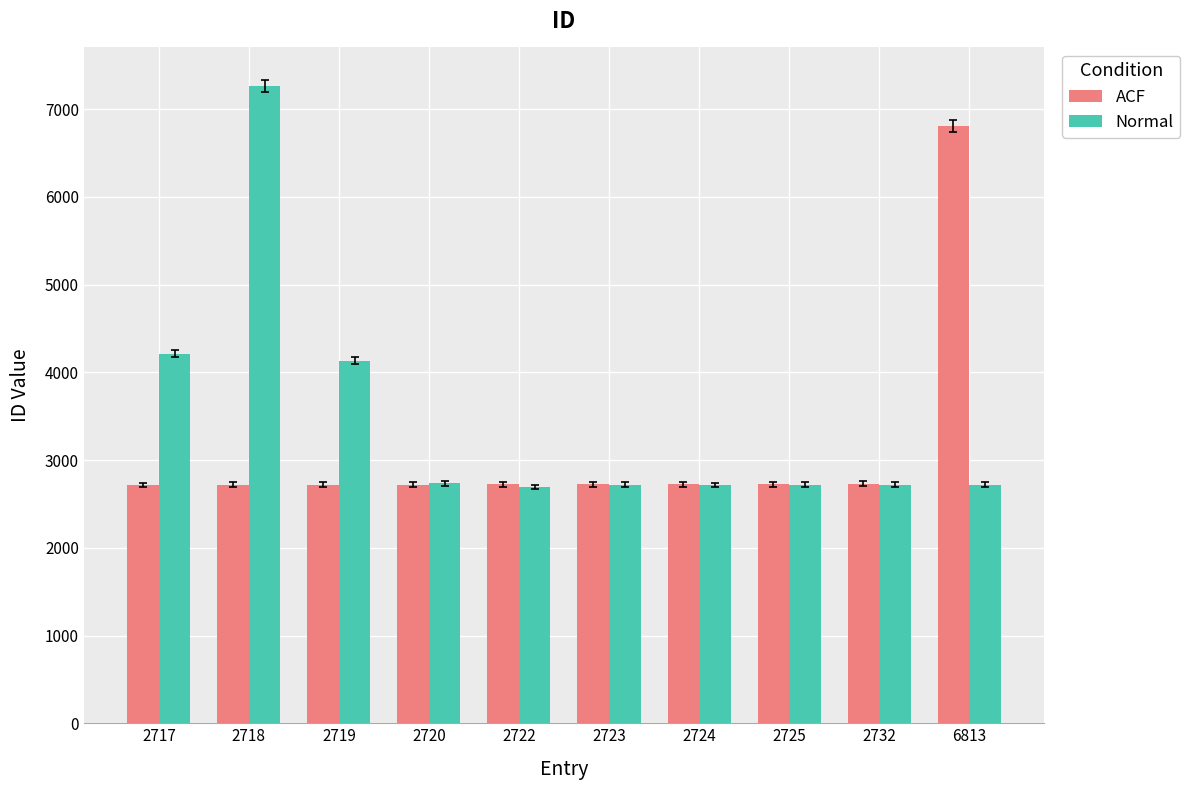

What is the difference between the maximum and minimum values in the Normal series?

4571